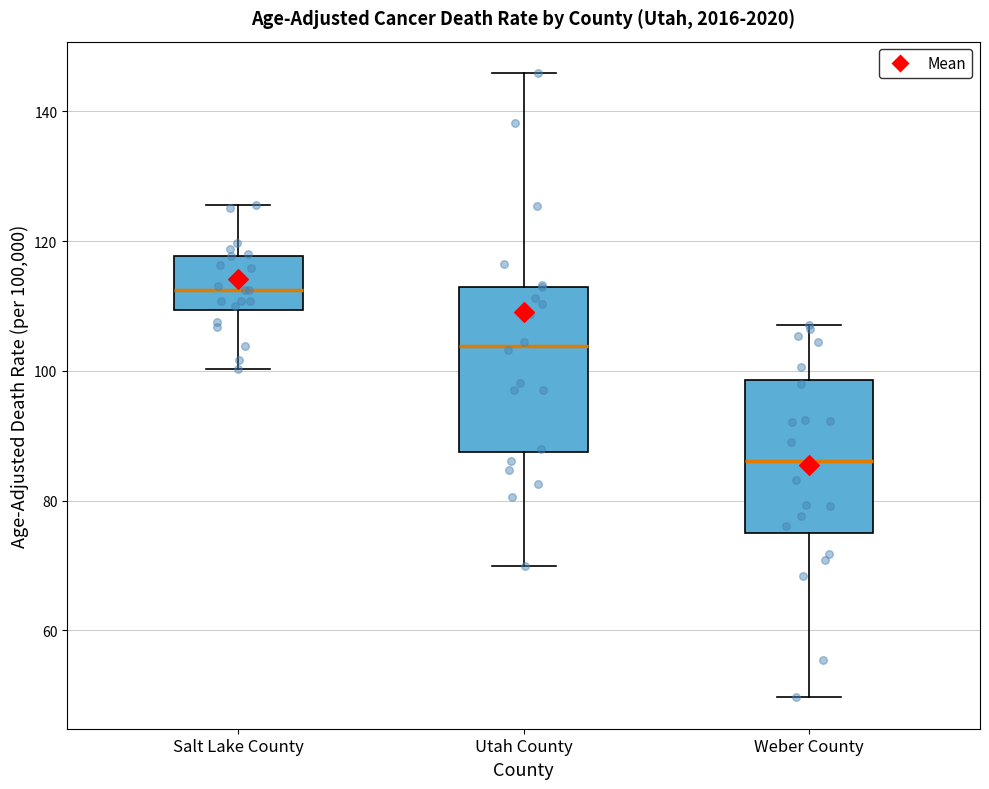

Reading left to right, read every box against the y-axis: the position of its median line, the range the box covers, and the ends of its whiskers. The values are not printed on the chart, so give them approximately, as read against the axis.

Salt Lake County: median 112, box 110 to 118, whiskers 100 to 126
Utah County: median 104, box 88 to 112, whiskers 70 to 146
Weber County: median 86, box 76 to 98, whiskers 50 to 108